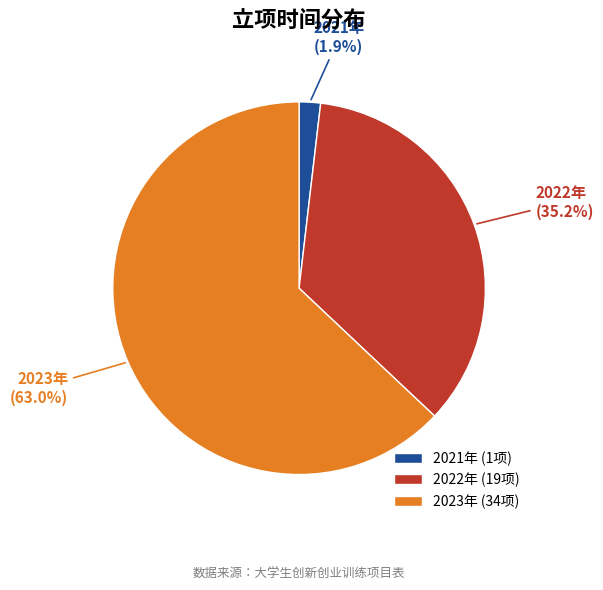

How many segments does this pie chart have?

3